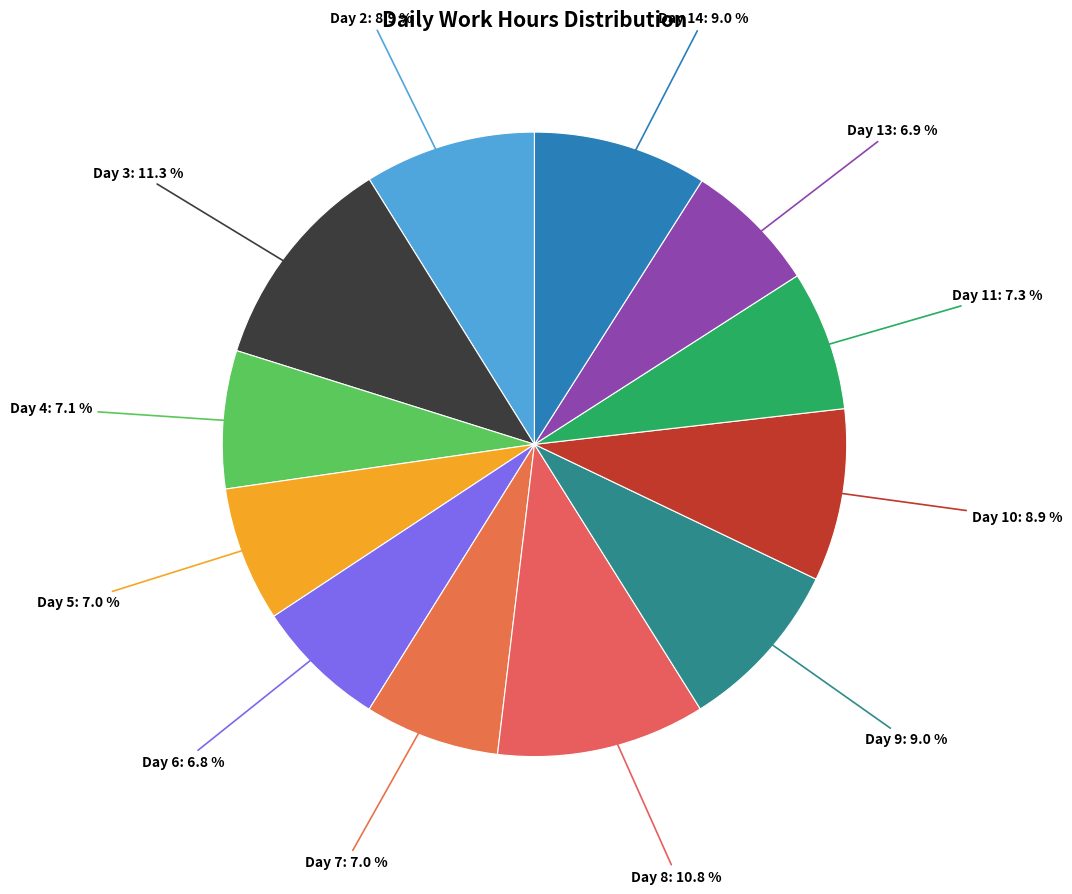

How many segments does this pie chart have?

12